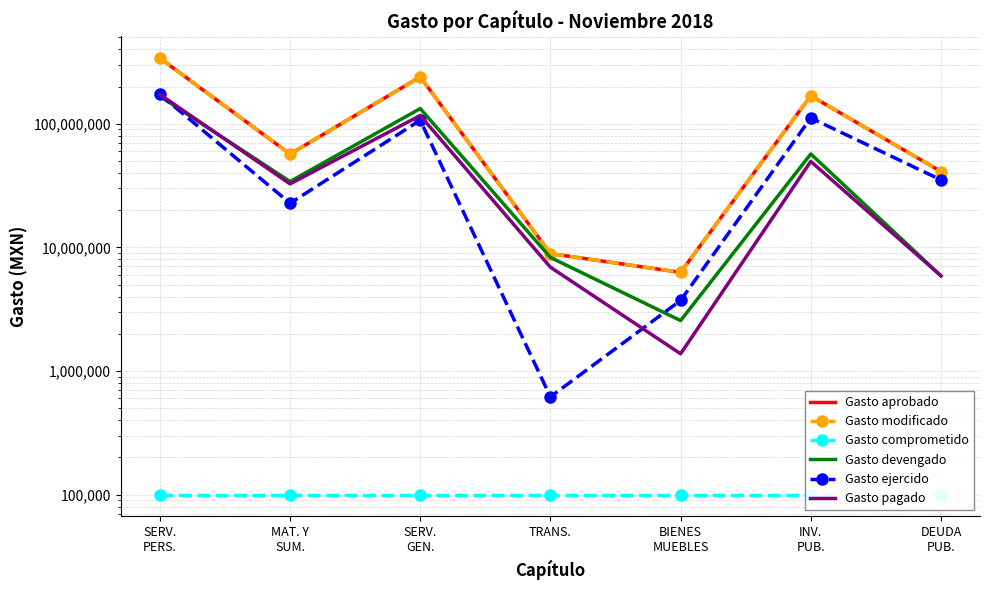

Where is Gasto devengado nearest to the value 84684282?

INV.
PUB.